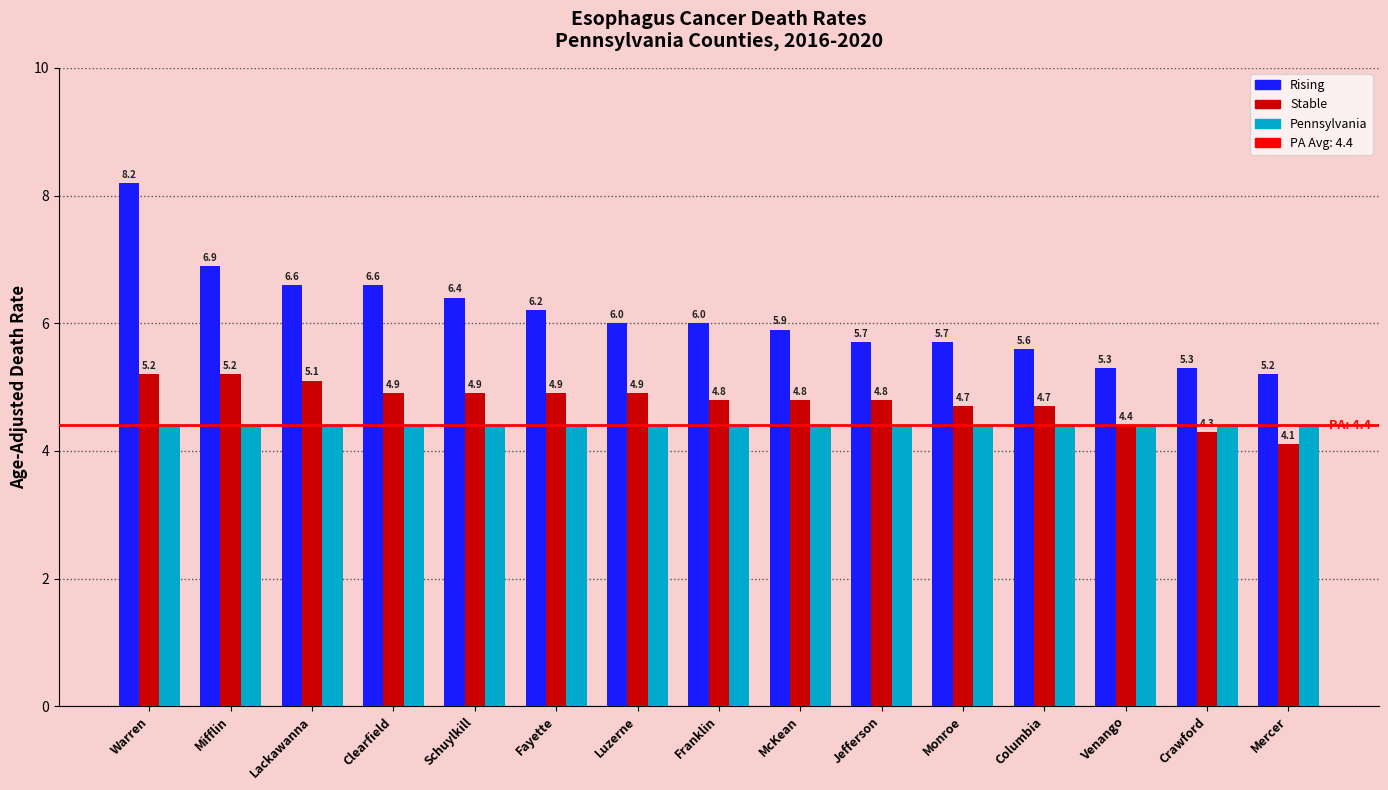

The Rising series shows 2.3 at Monroe. True or false?

False